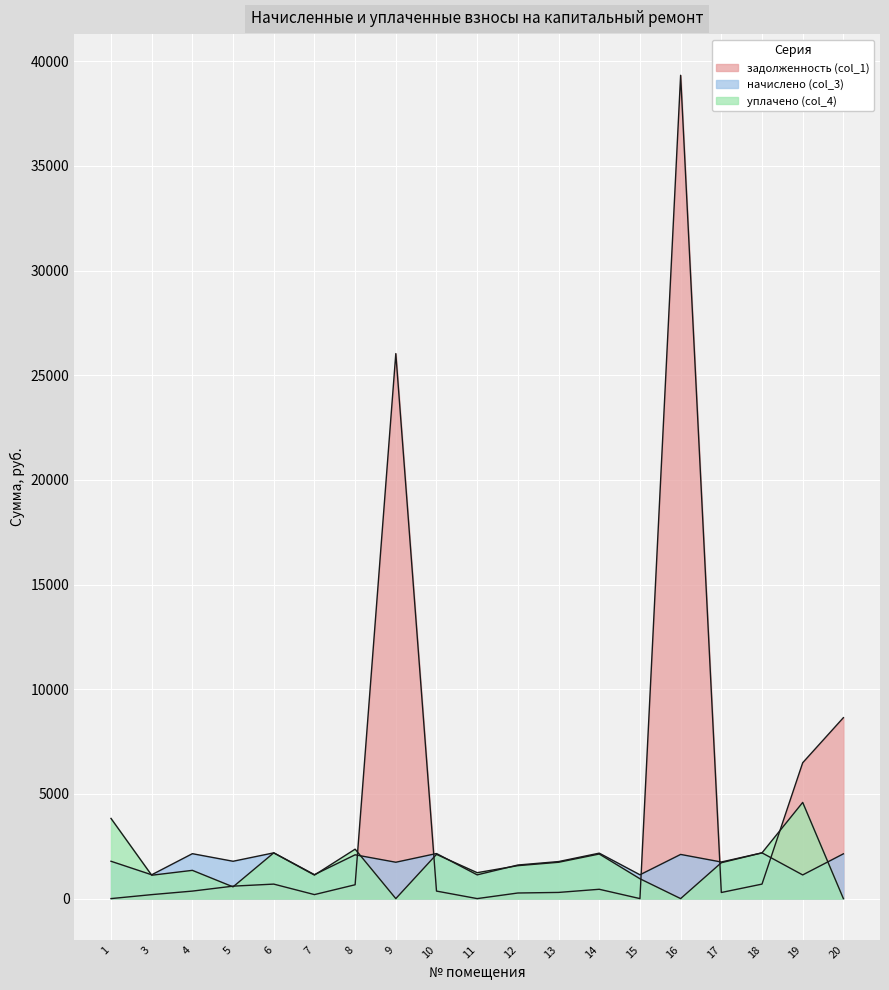

What are all the series names shown in the legend?

задолженность (col_1), начислено (col_3), уплачено (col_4)